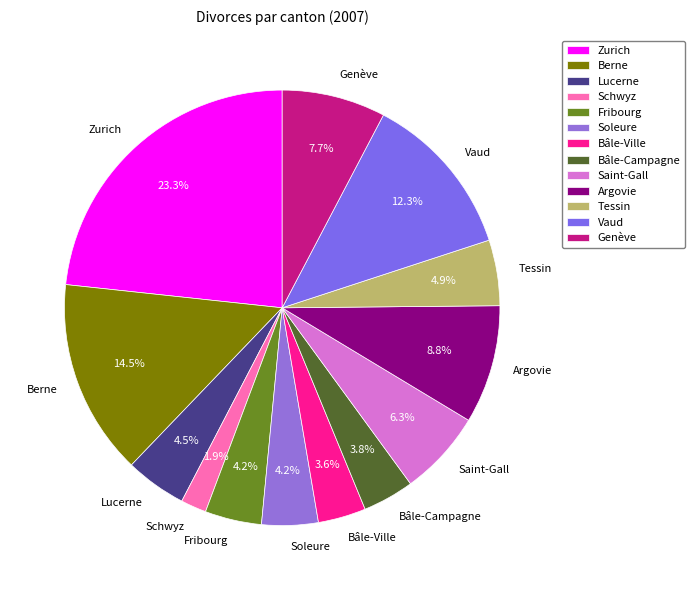

What is the smallest slice in the pie chart?

Schwyz